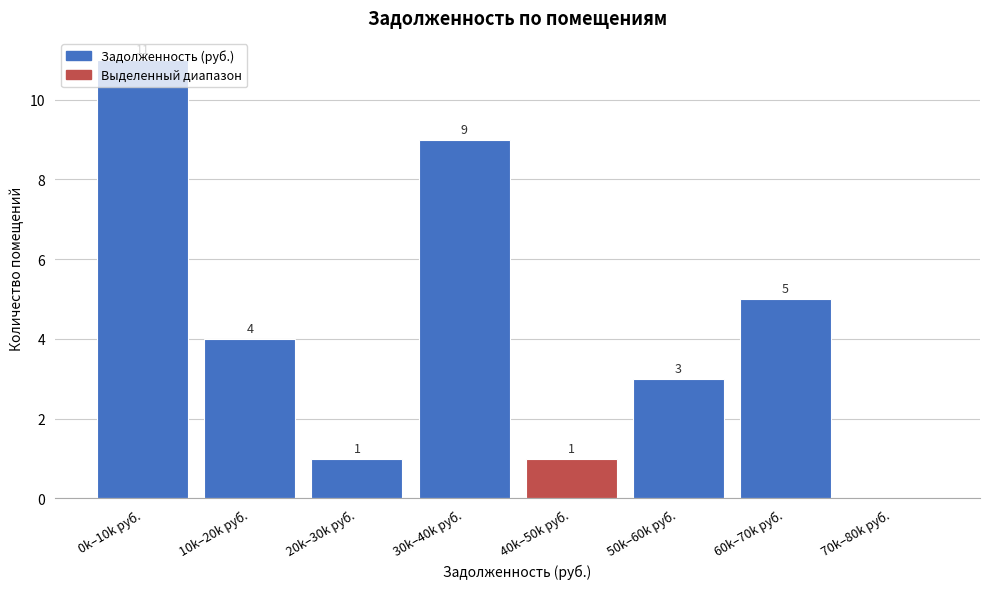

The chart shows a value of 0 at 70k–80k руб.. True or false?

True